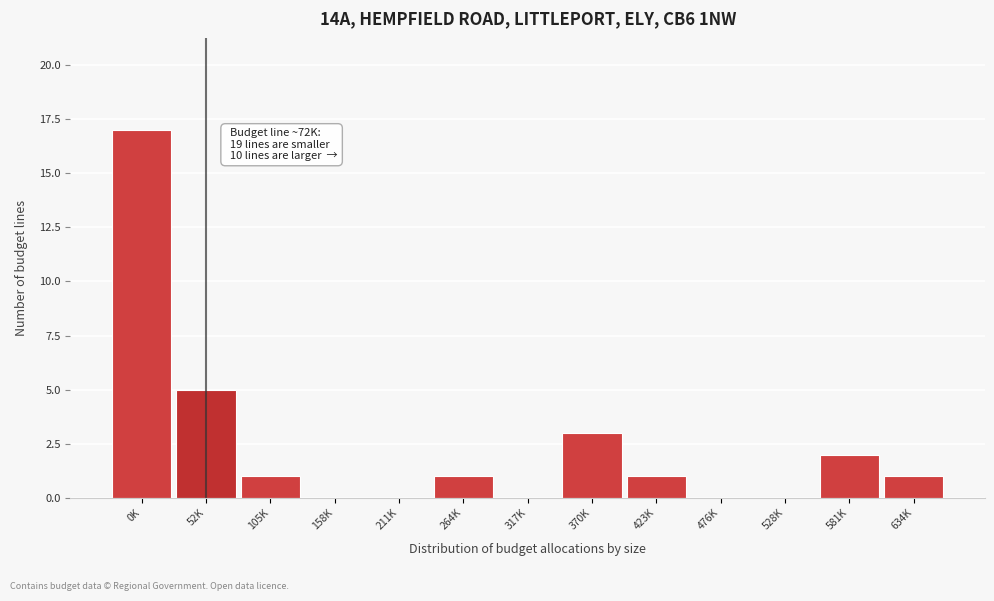

Reading right to left, list all the values displayed in this chart.

634K=1	581K=2	528K=0	476K=0	423K=1	370K=3	317K=0	264K=1	211K=0	158K=0	105K=1	52K=5	0K=17